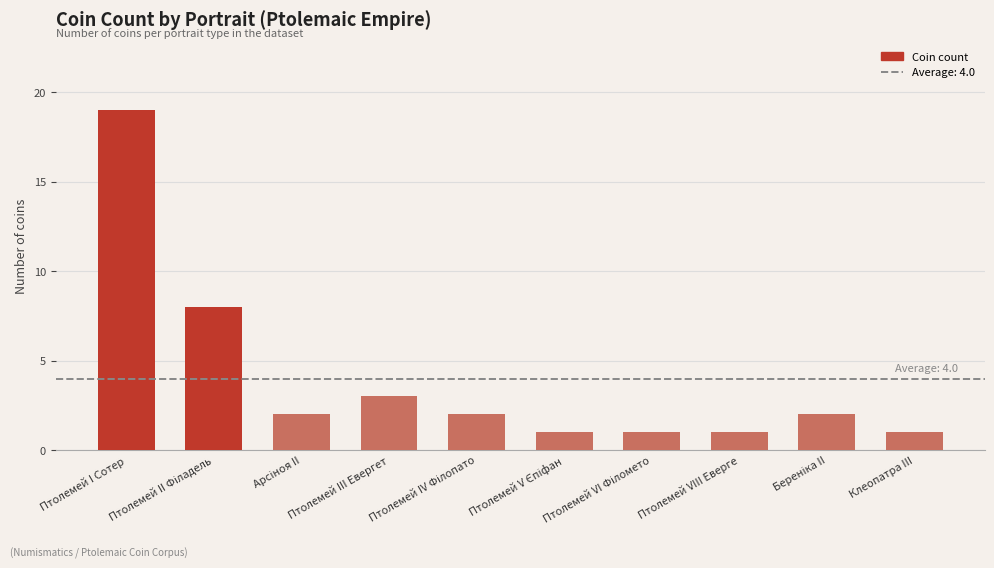

Is it true that the value at Птолемей I Сотер is 19?

True